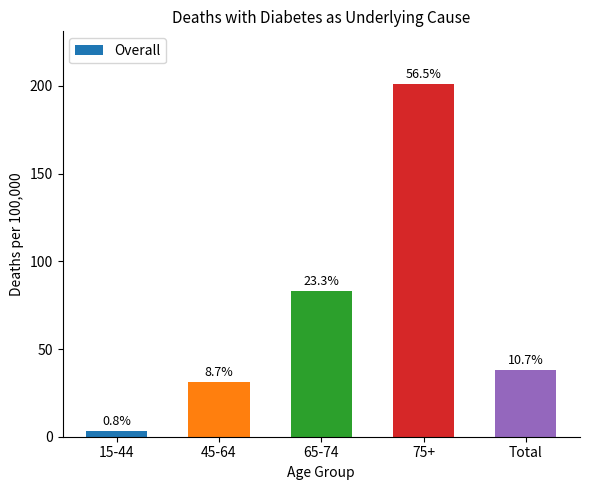

True or false: the data shows 8 at 45-64.

False